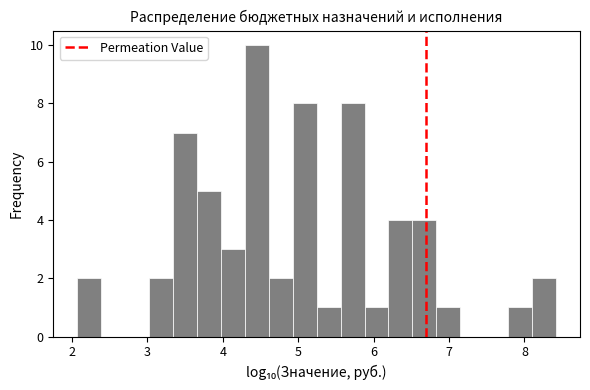

Around what value on the x-axis is the tallest bar? Give the approximate position of its centre, as read against the axis.

4.5